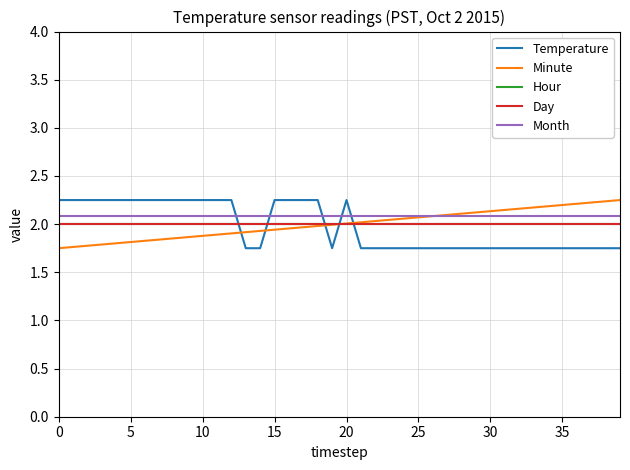

True or false: Month and Hour intersect in this chart.

False